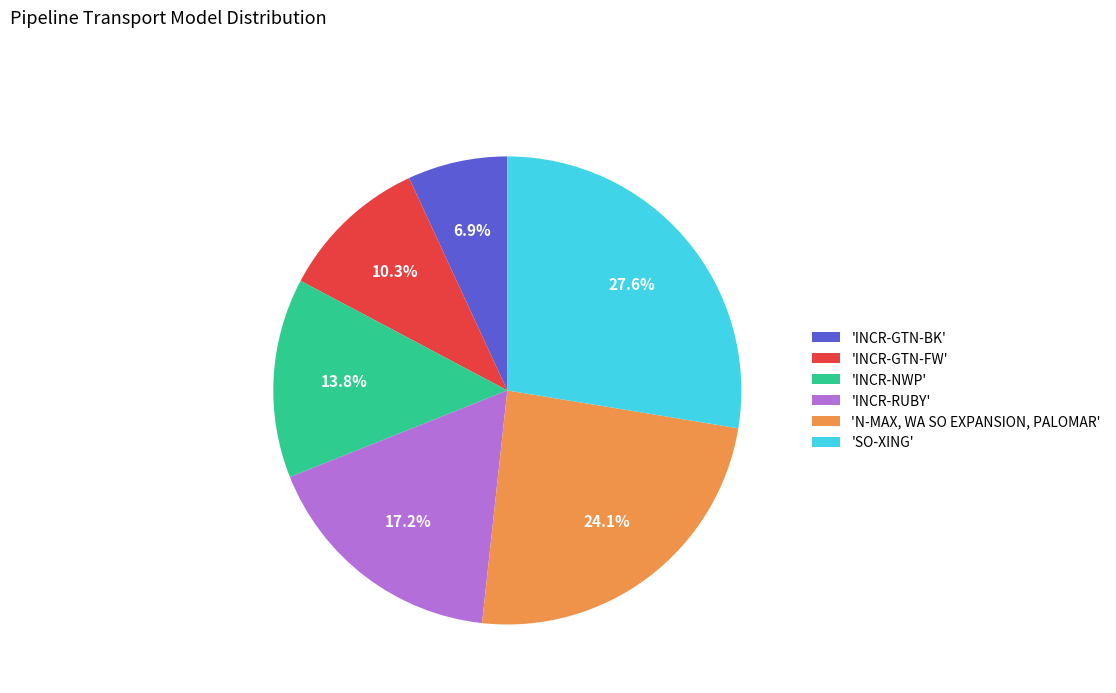

Is there a majority slice in this chart?

No